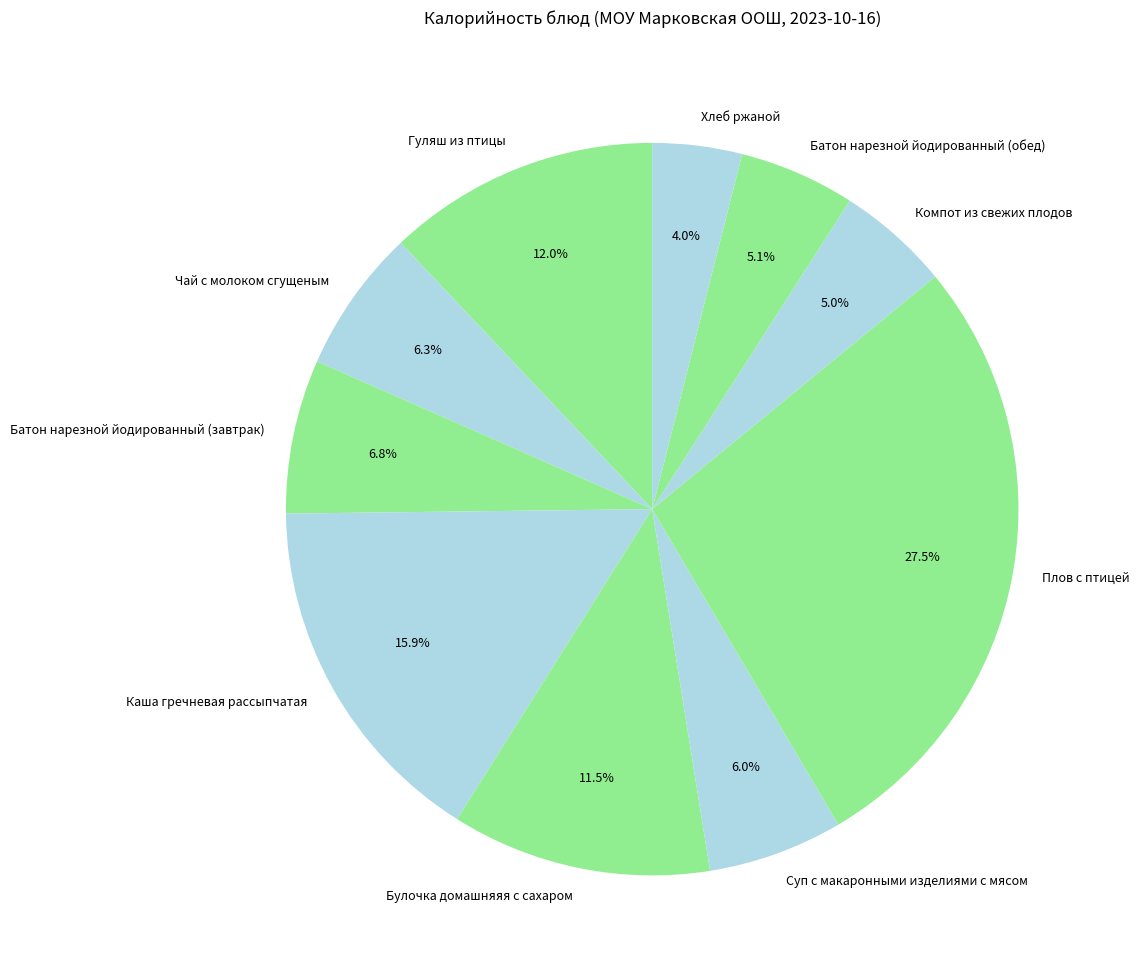

To the nearest percent, what is the combined percentage of Каша гречневая рассыпчатая and Плов с птицей?

43%